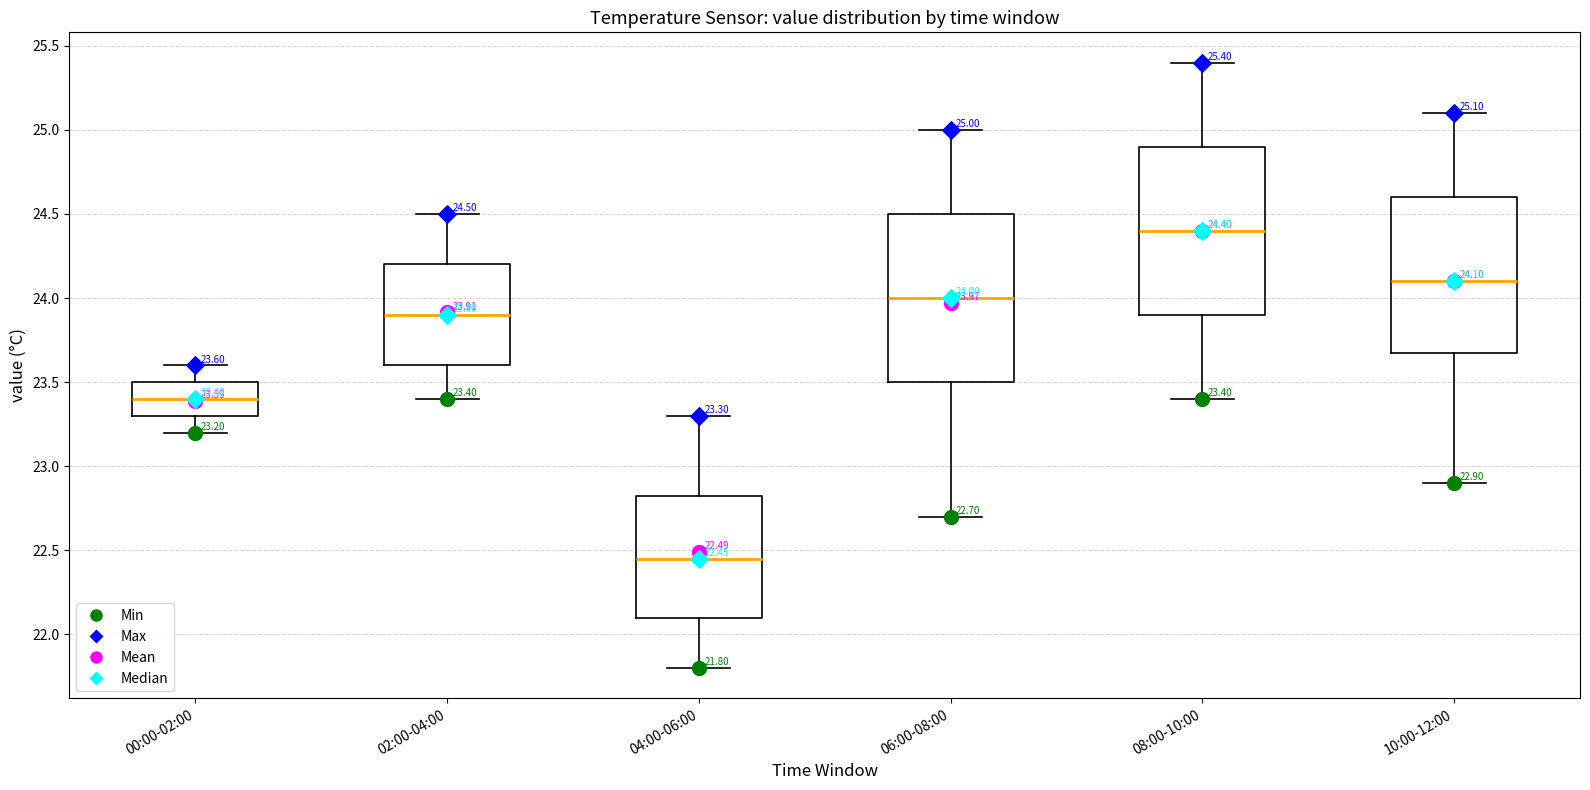

Which box has the lowest median line?

04:00-06:00